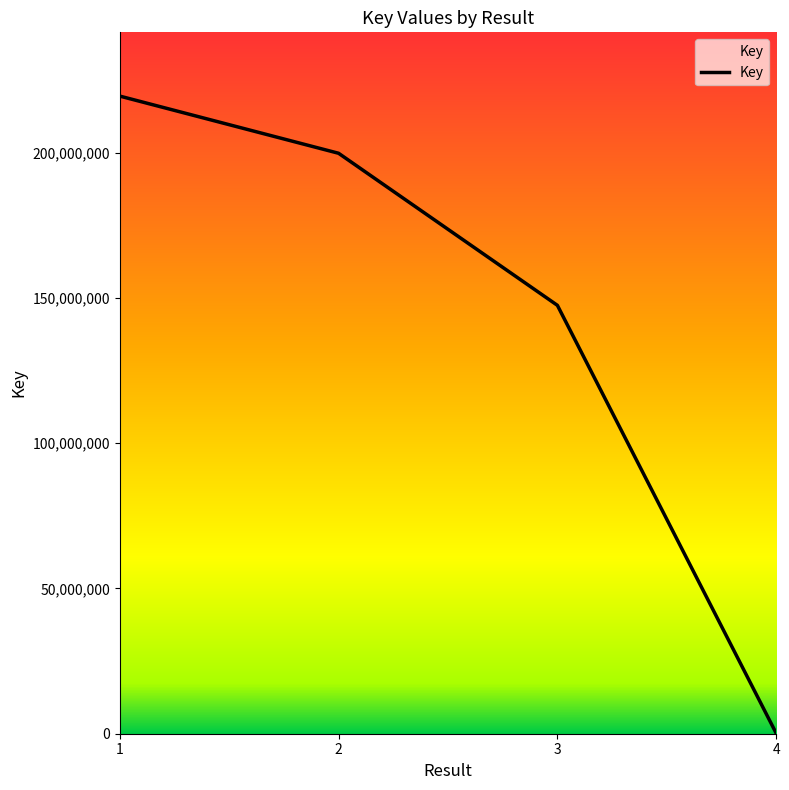

Which label corresponds to the smallest value in the chart?

4